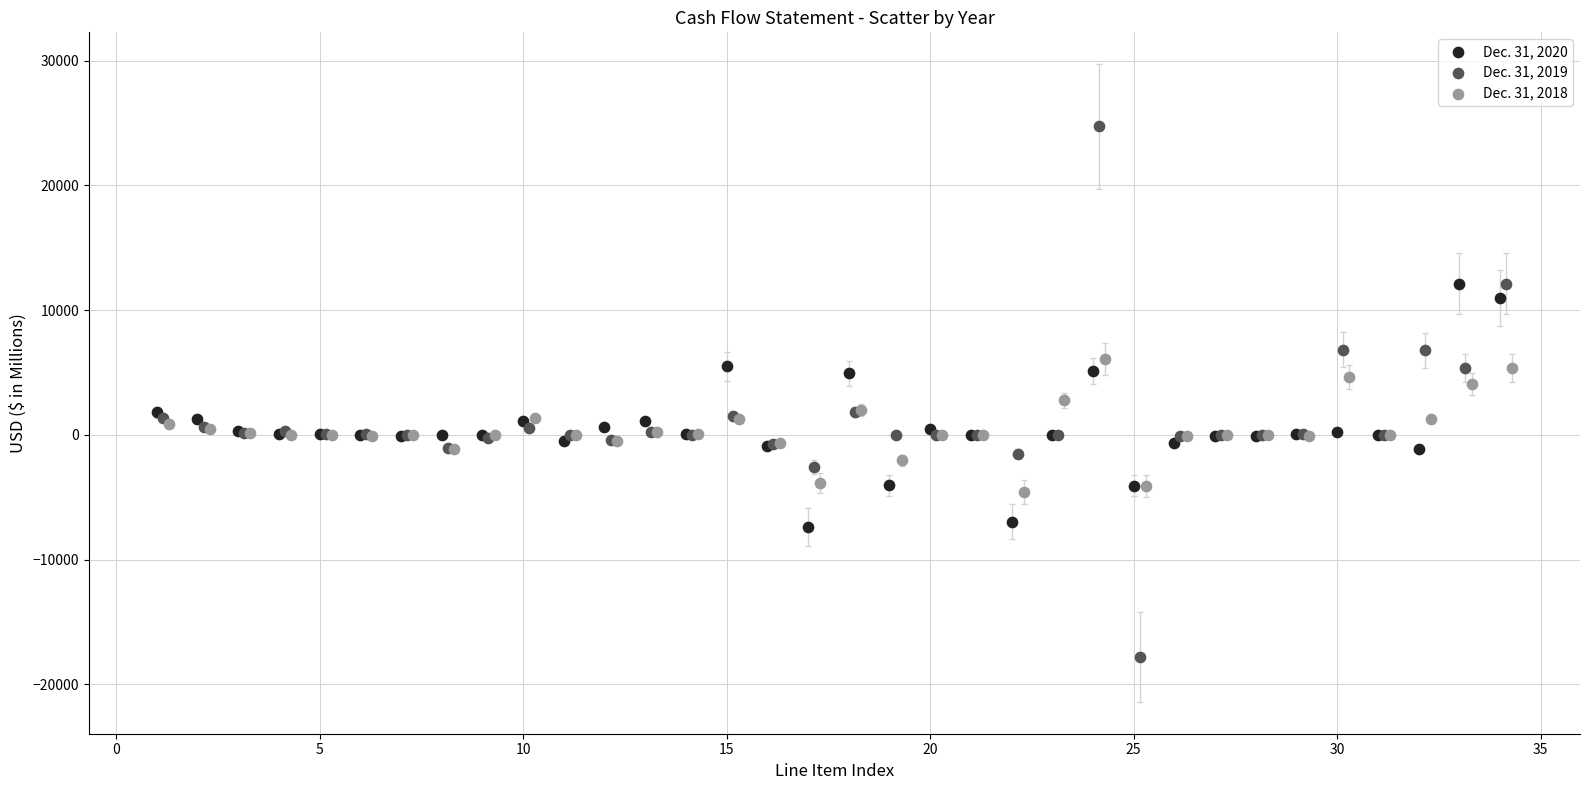

Which series reaches the maximum Y coordinate?

Dec. 31, 2019